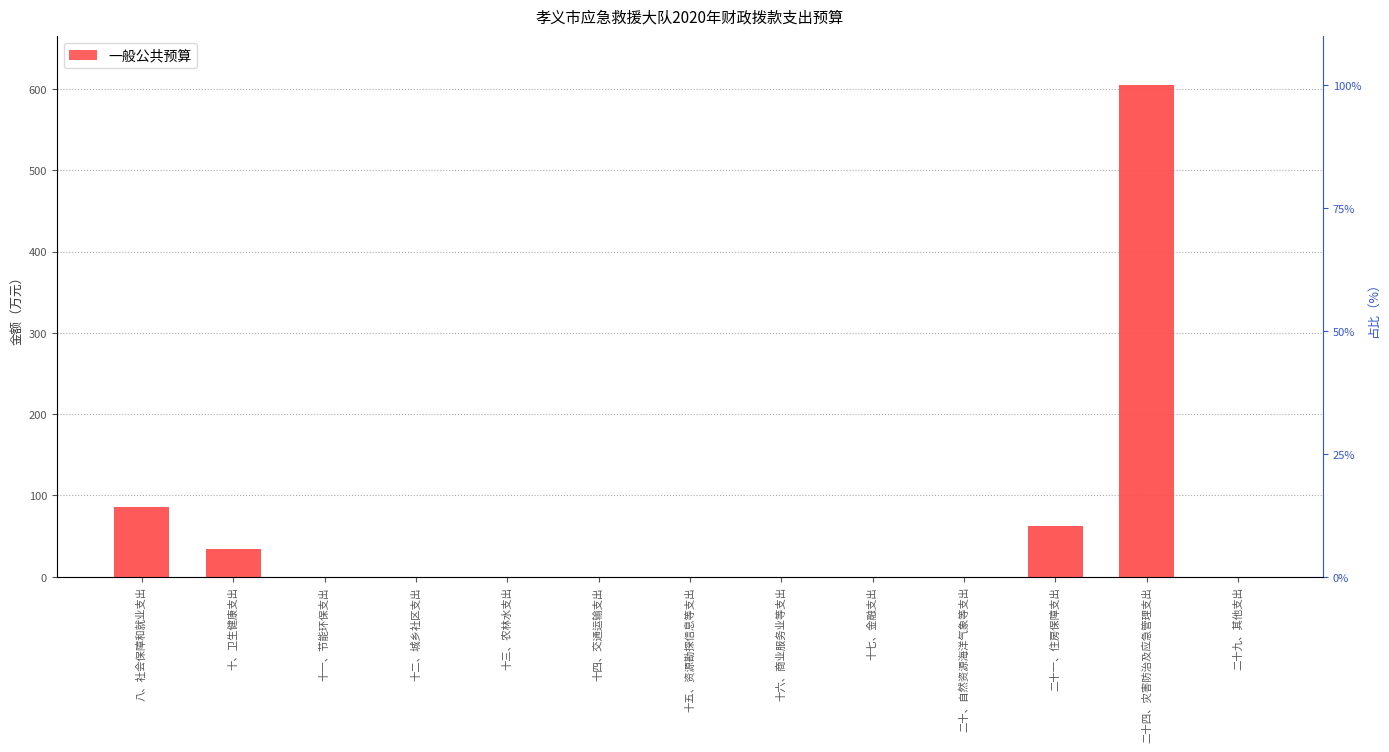

What is the difference between the maximum and second lowest values?

604.7